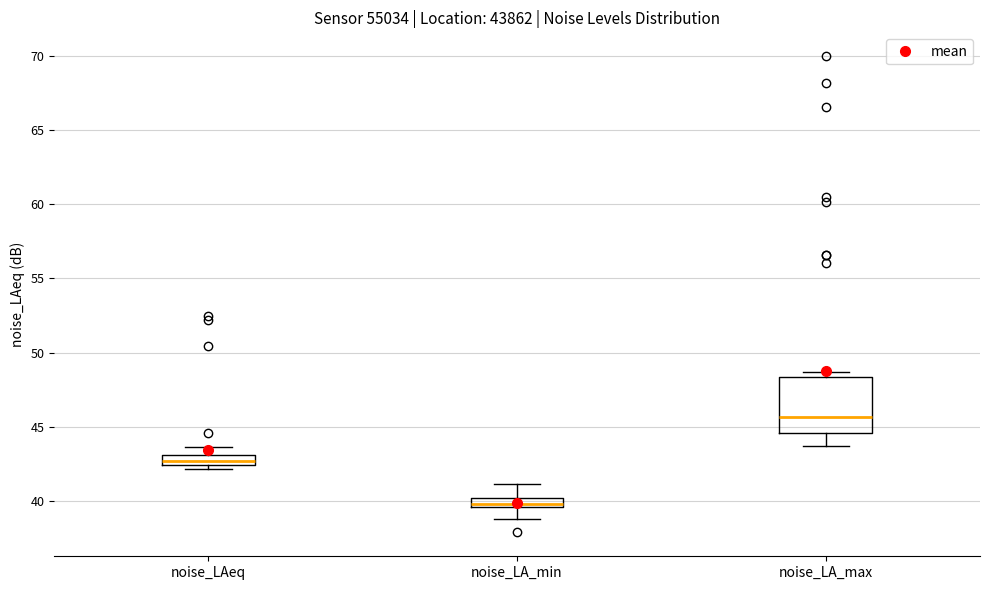

Where is the upper edge of the box for noise_LAeq on the y-axis? The values are not printed on the chart, so give them approximately, as read against the axis.

43.0